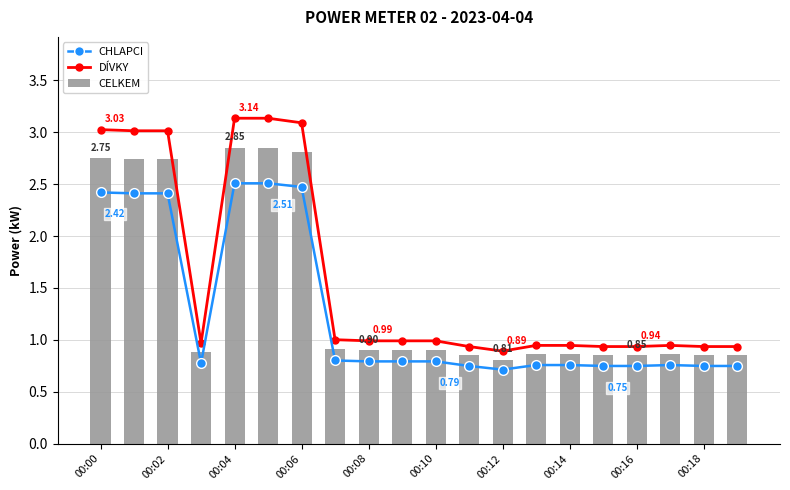

At how many categories does at least one series exceed 1?

7